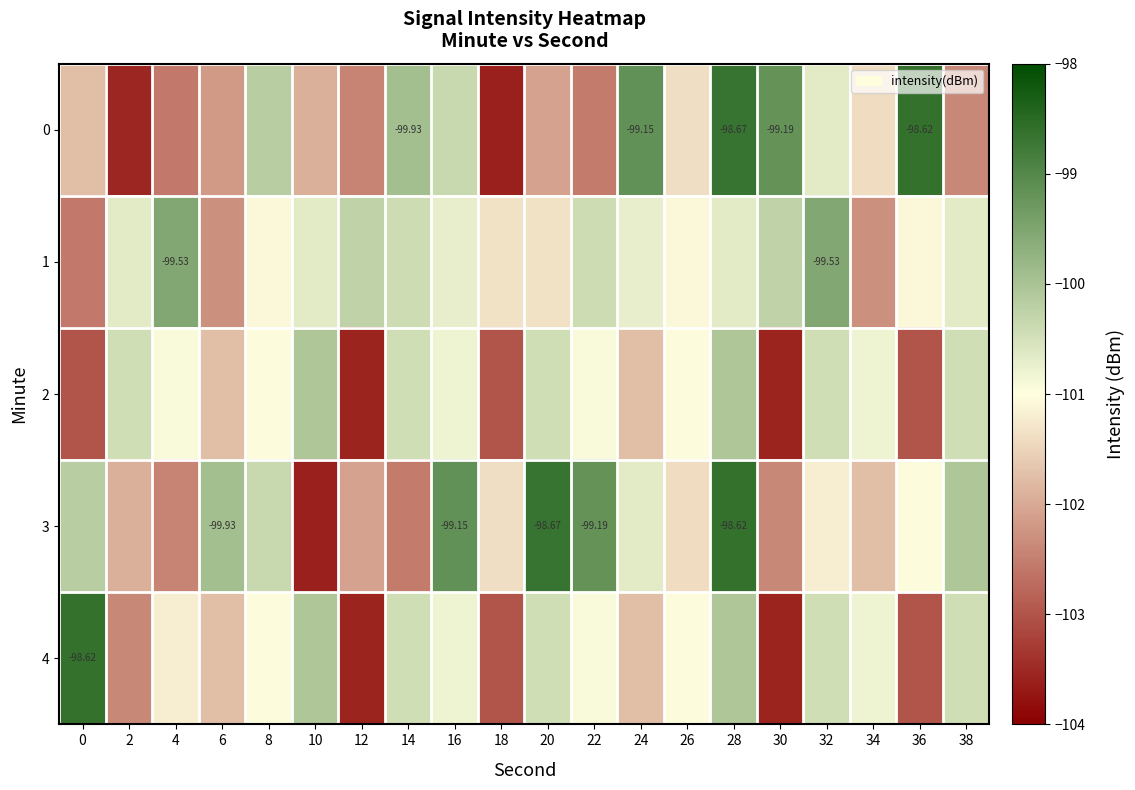

Which series has the largest total across all categories?

1